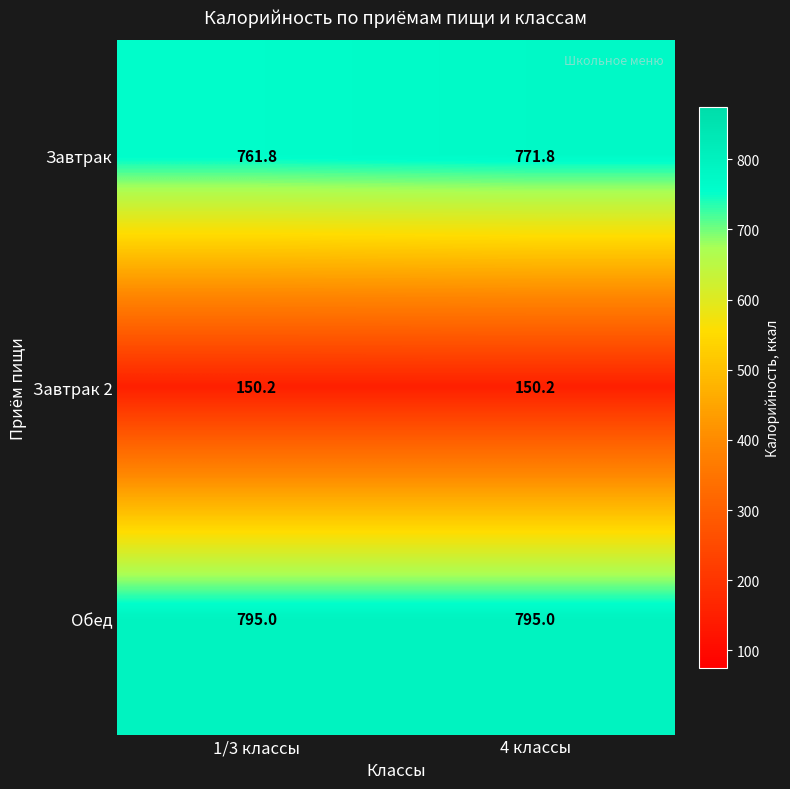

What is the approximate value of Завтрак 2 at 4 классы?

150.2